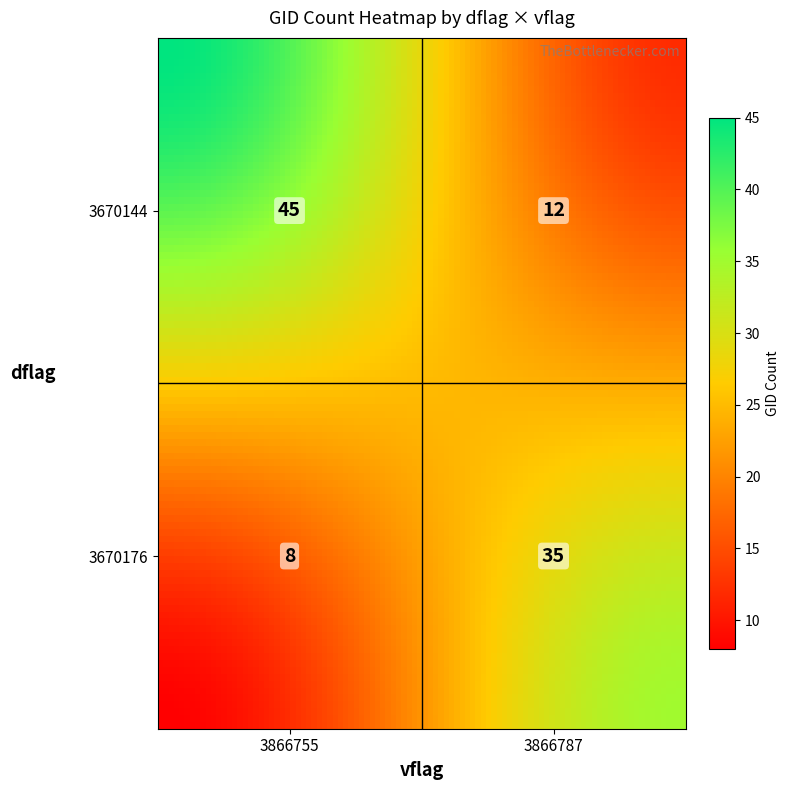

What is the change in value from 3670144_3866755 to 3670176_3866755?

-37